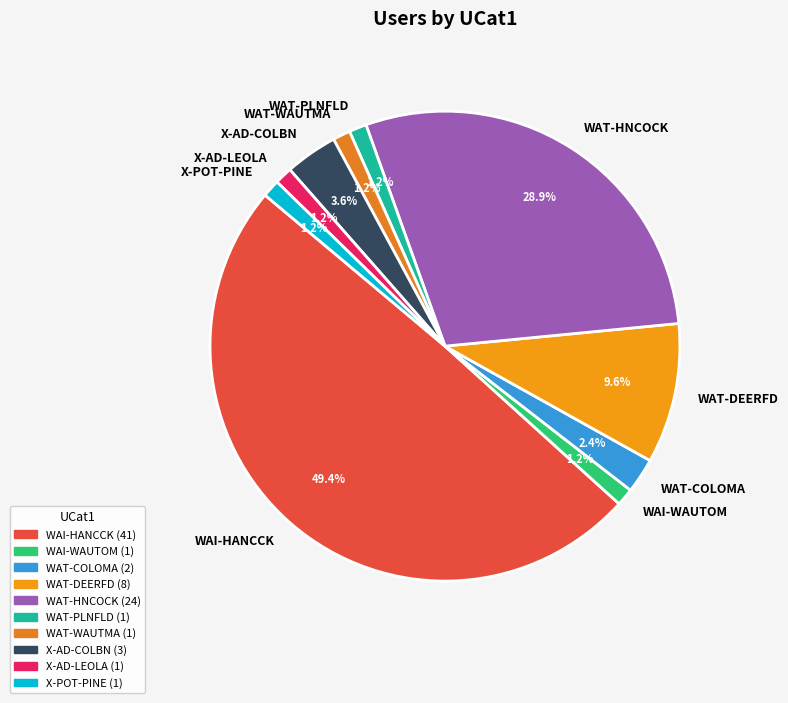

Between X-POT-PINE and X-AD-COLBN, which is larger?

X-AD-COLBN